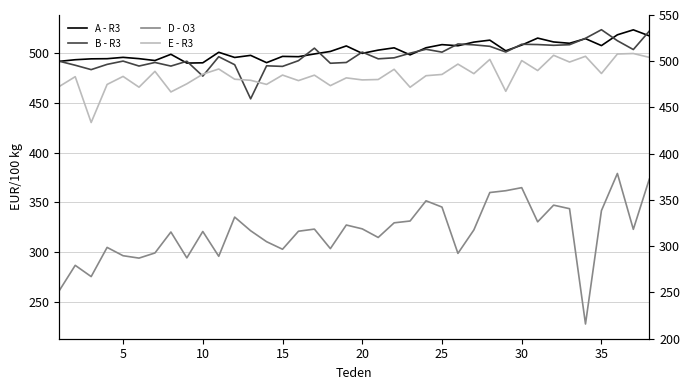

Which series has the largest total across all categories?

A - R3